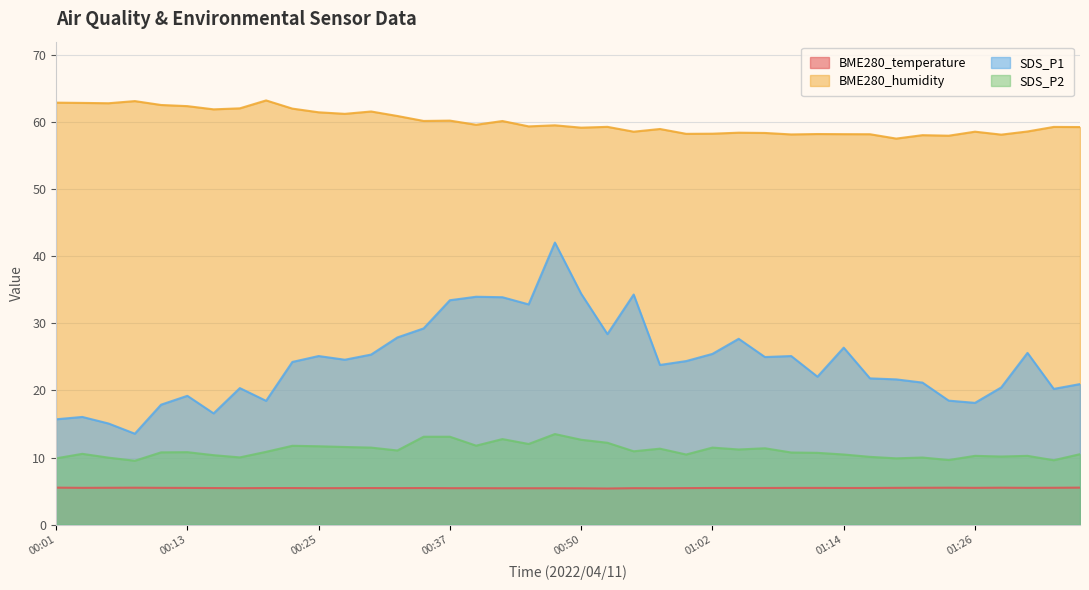

Which series has the largest total across all categories?

BME280_humidity